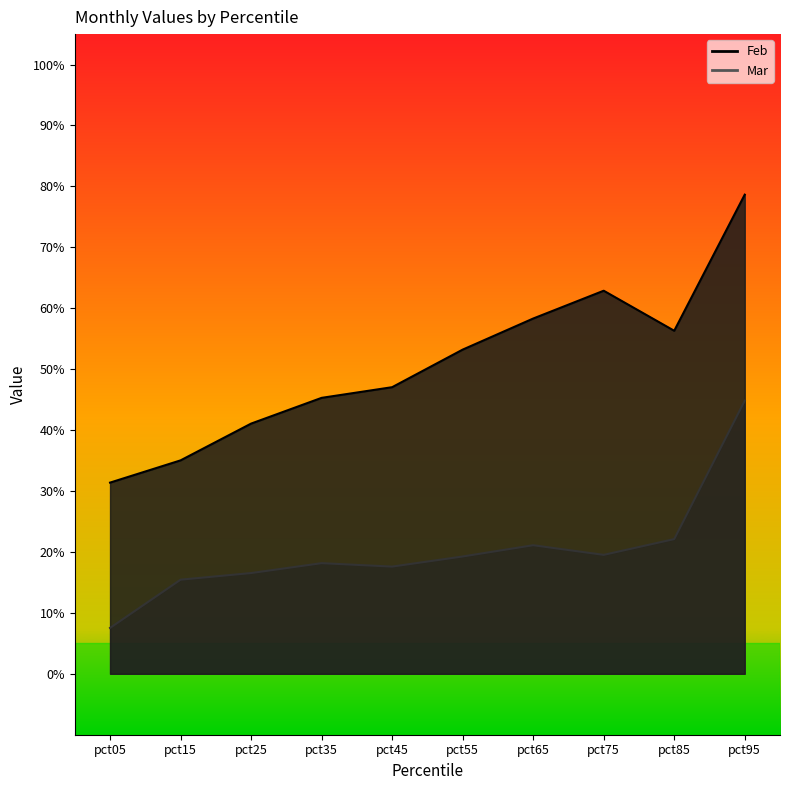

How many Feb values are between 0 and 1?

10